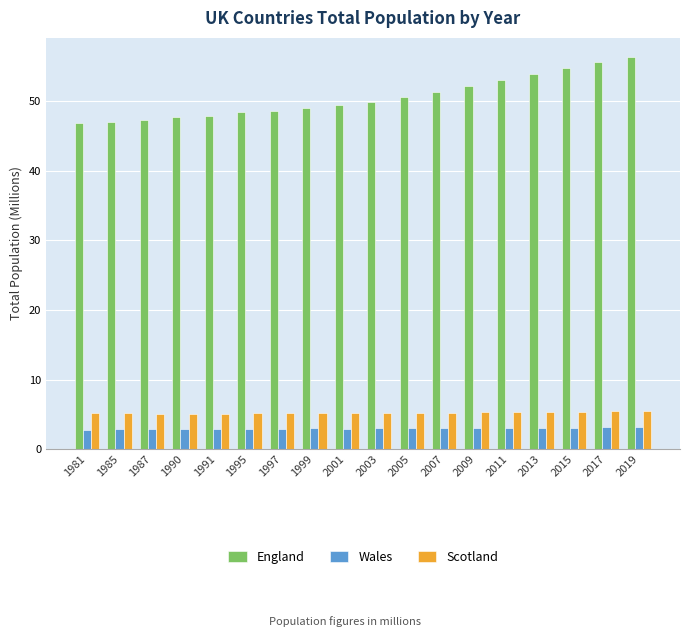

What is the difference between the highest and lowest values at 2013?

50.8